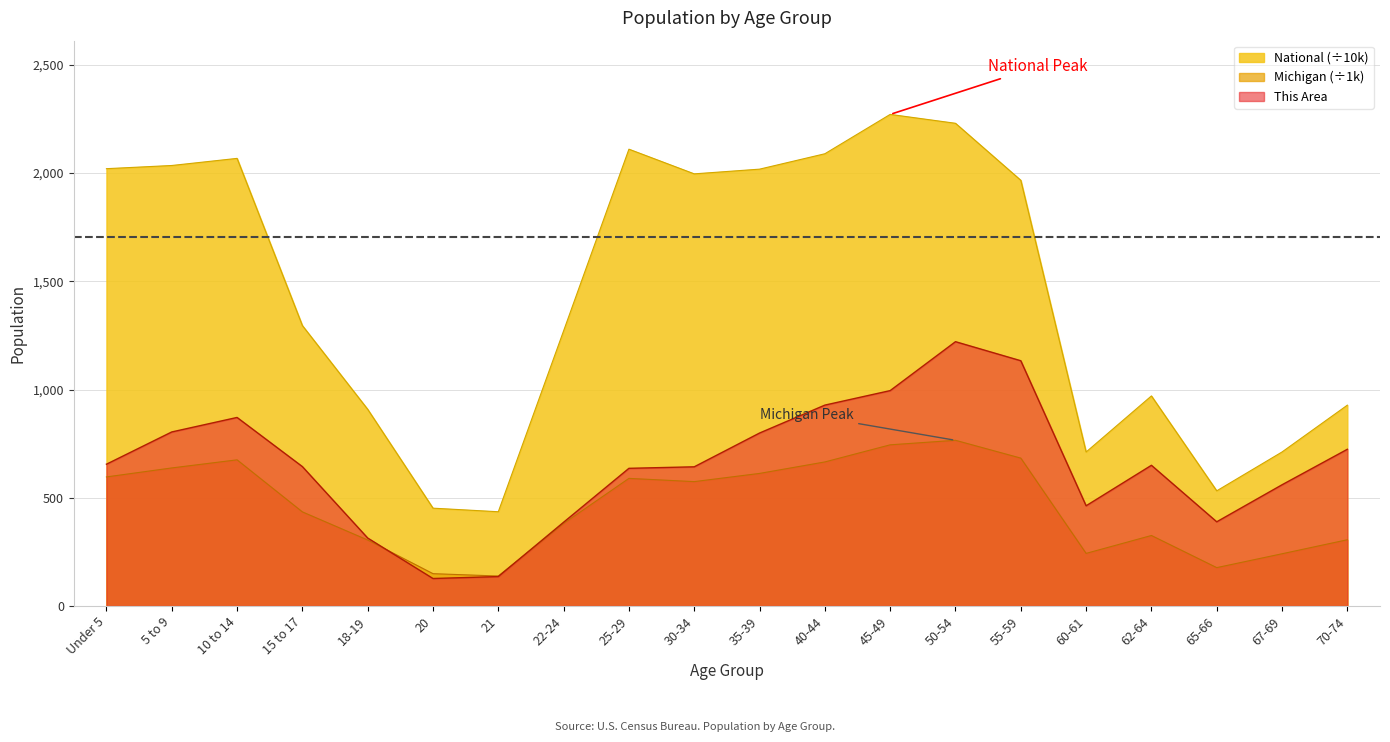

The National series shows 396.6 at 55-59. True or false?

False